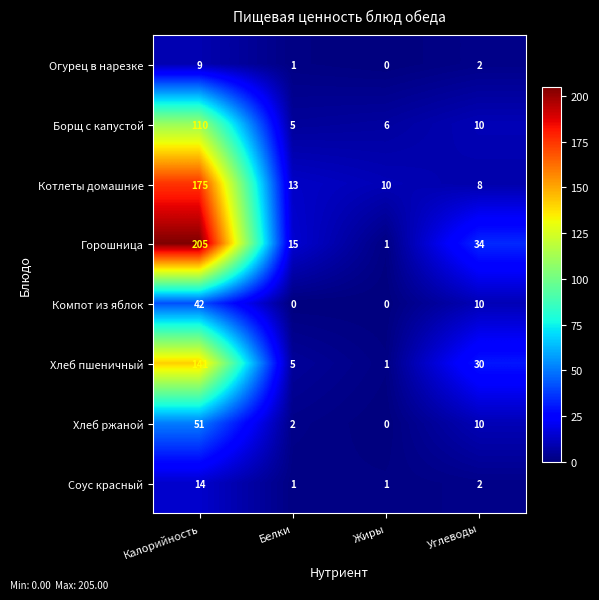

Read the Соус красный value at Калорийность, to the nearest 5.

15